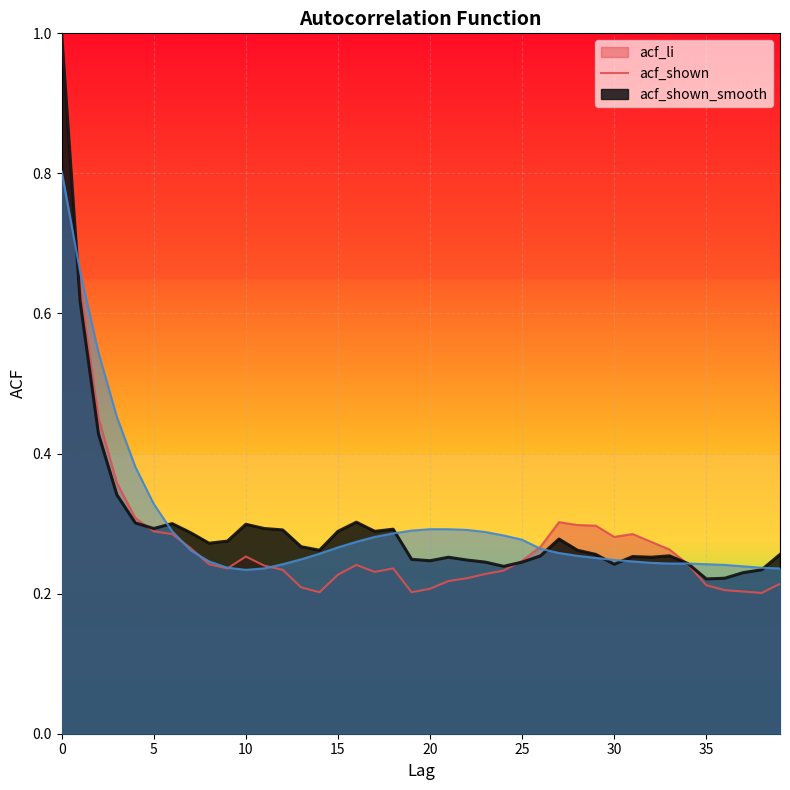

What is the sum of the acf_shown values at 7 and 2?

0.7